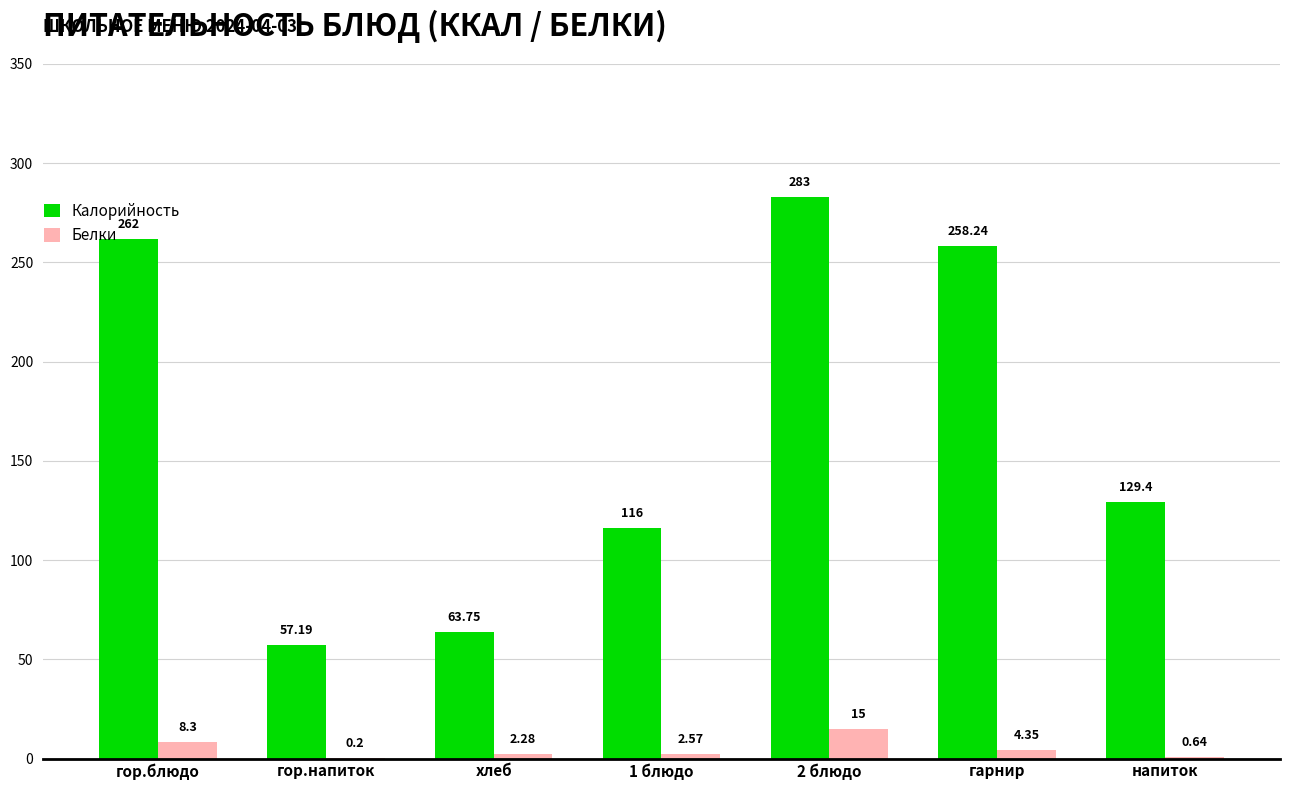

What is the difference between the Белки values at 1 блюдо and гор.блюдо?

5.7